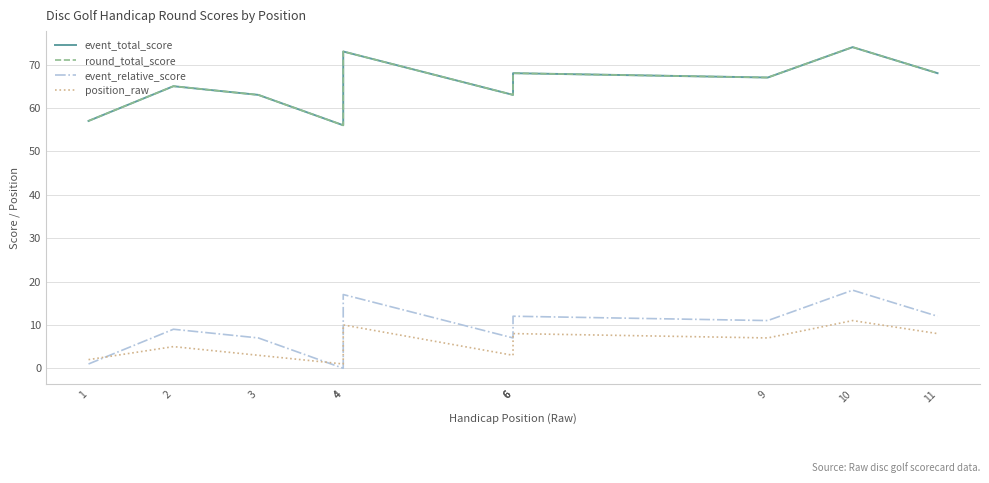

Where does the event_relative_score series first go above 10?

4